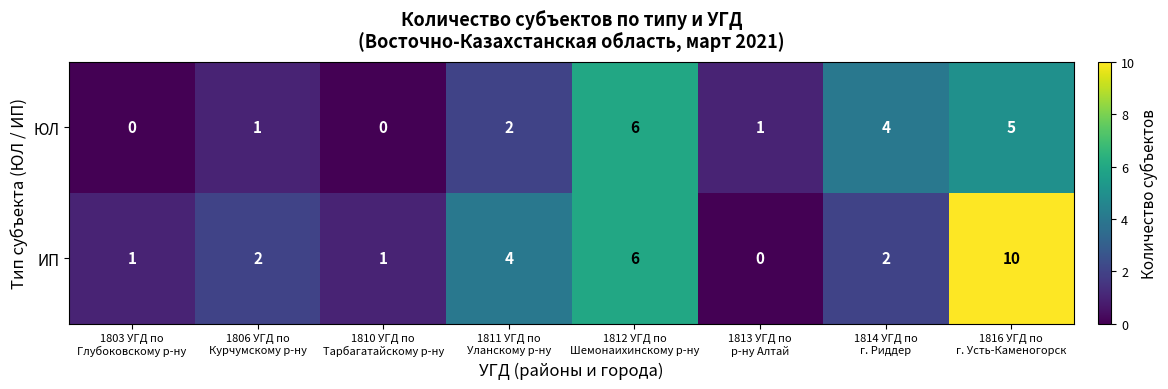

Count the ЮЛ values in the range 1 to 5.

5